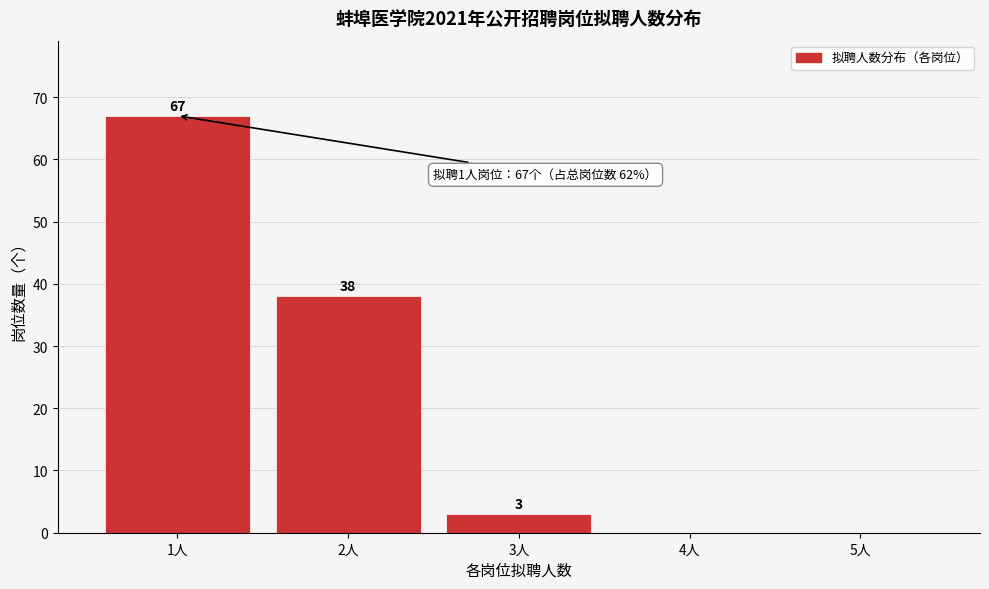

Reading right to left, transcribe all the data shown in this chart.

5人=0	4人=0	3人=3	2人=38	1人=67